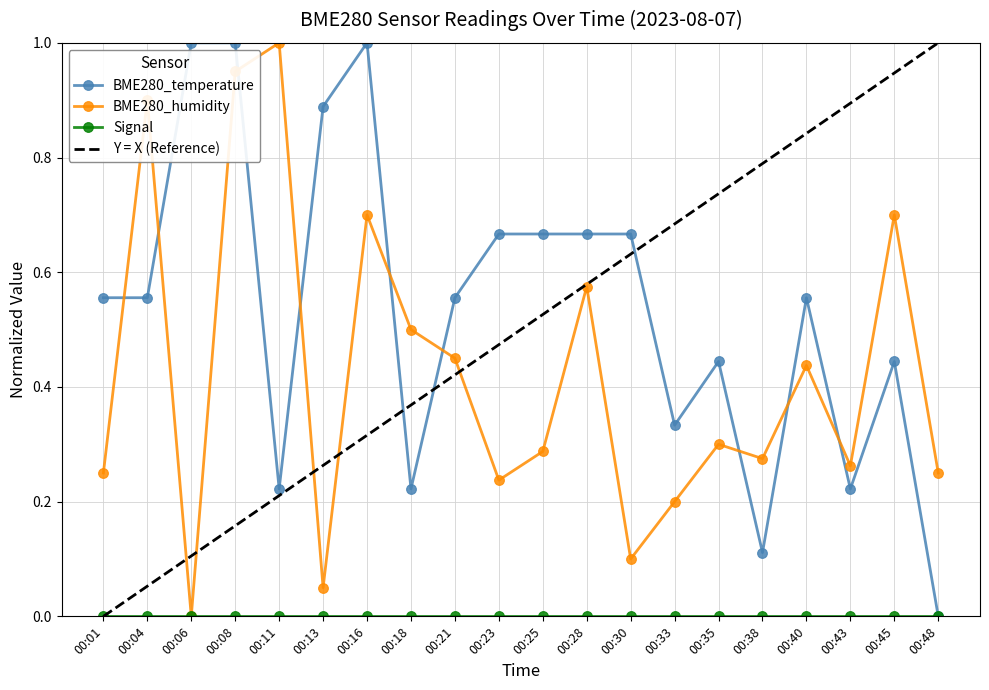

Read the BME280_temperature value at 00:28.

0.7